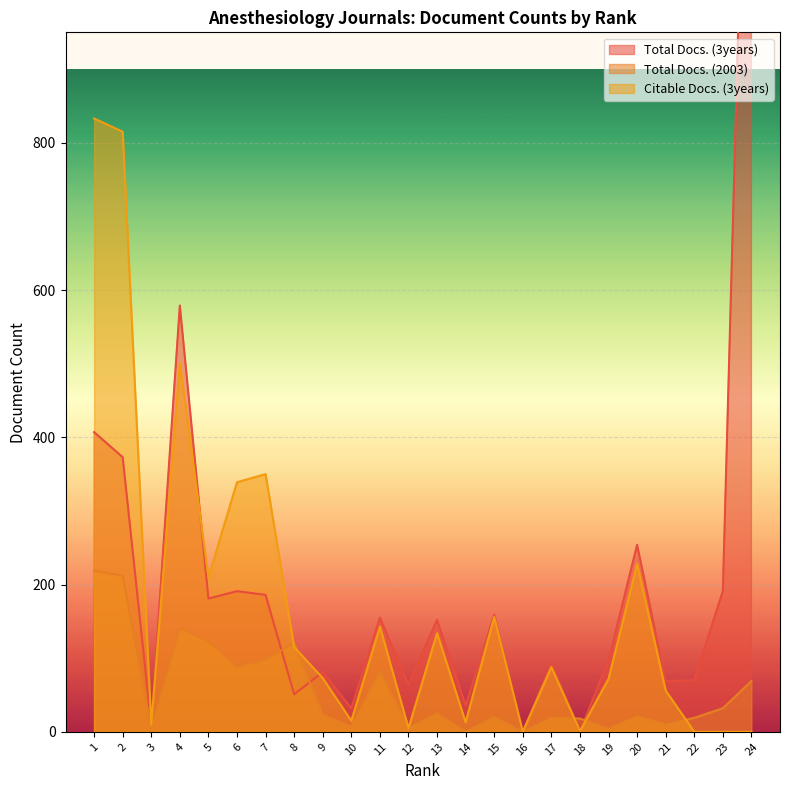

At which category does the chart reach its peak across all series?

24